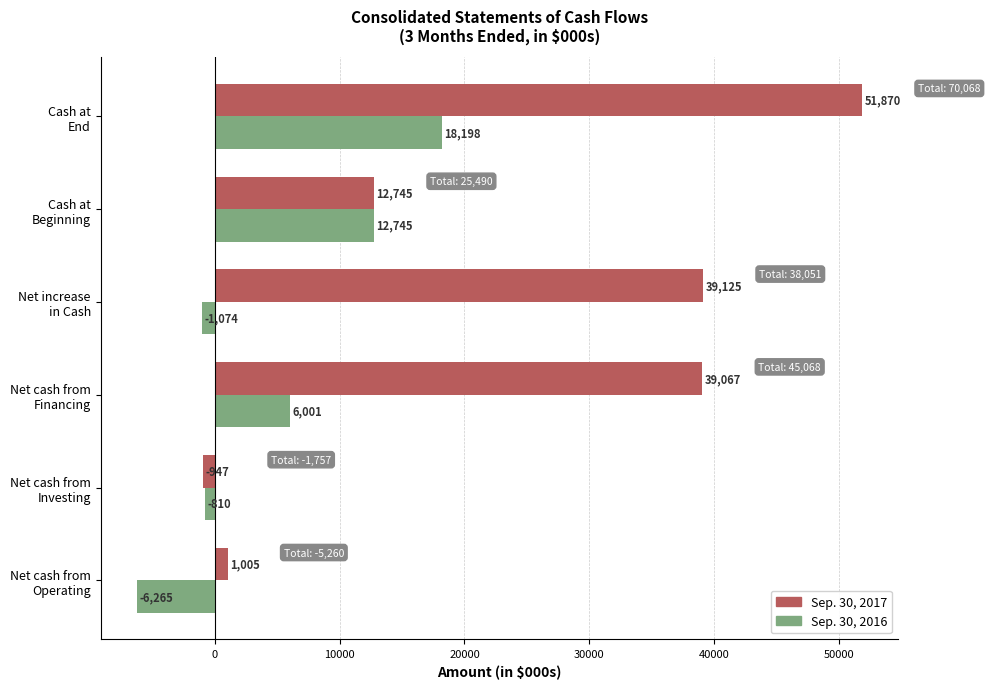

What is the difference between the second highest and second lowest values in the Sep. 30, 2016 series?

13819